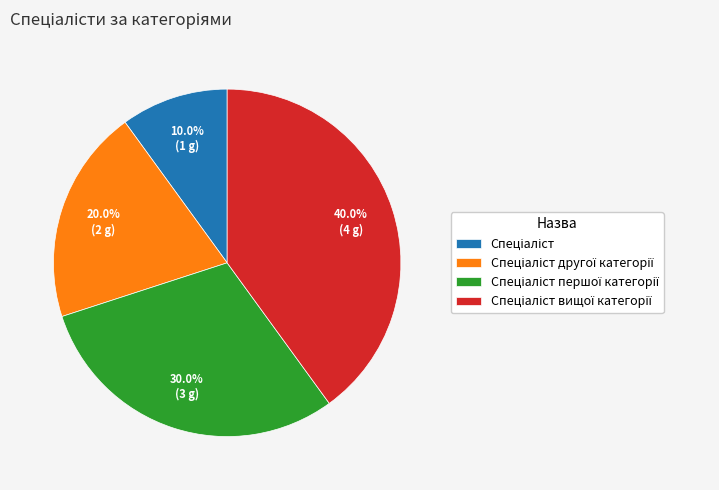

Does any single category account for the majority?

No